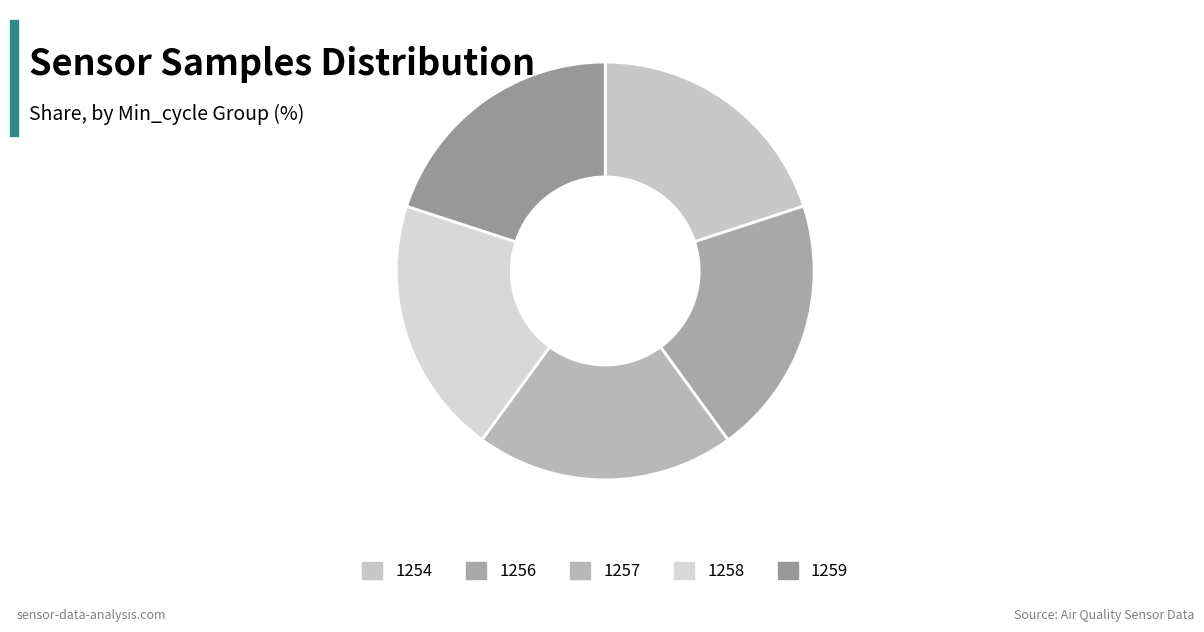

To the nearest percent, what is the average slice percentage?

20%